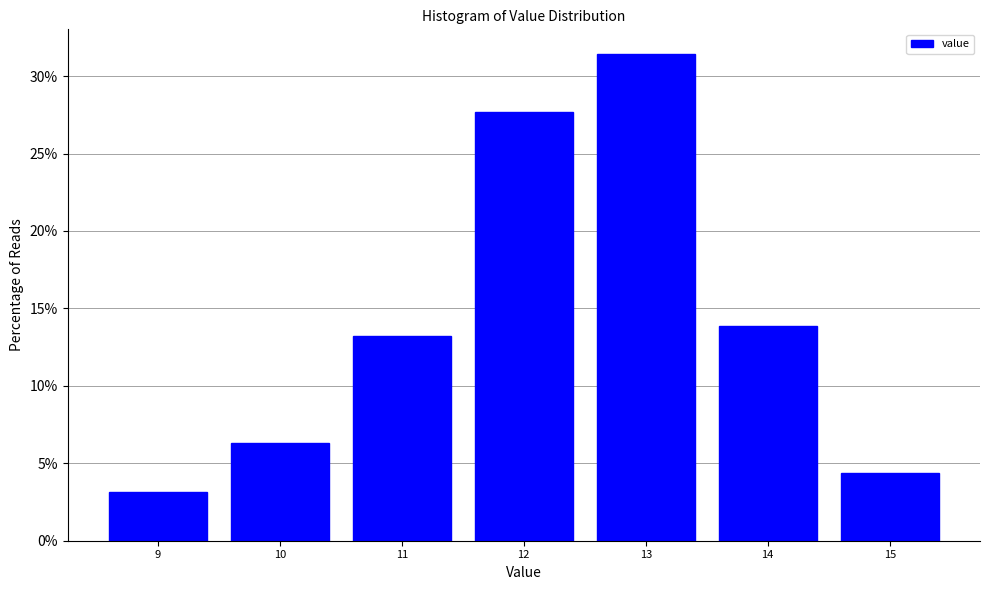

Over which range of the x-axis is the bar tallest?

12.5 to 13.5